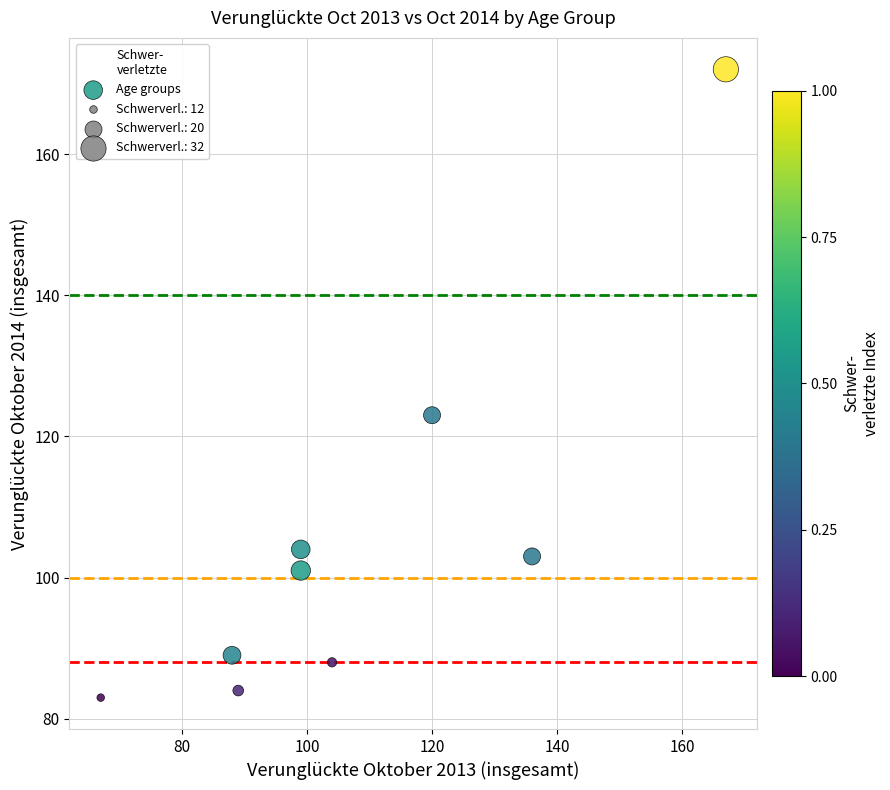

What is the average X value?

108